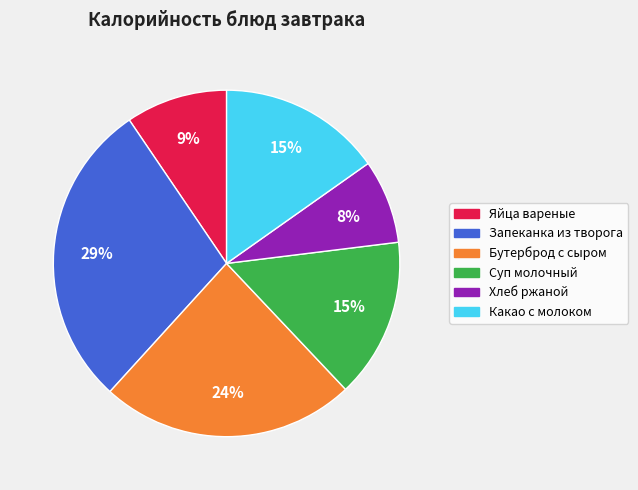

How many segments does this pie chart have?

6